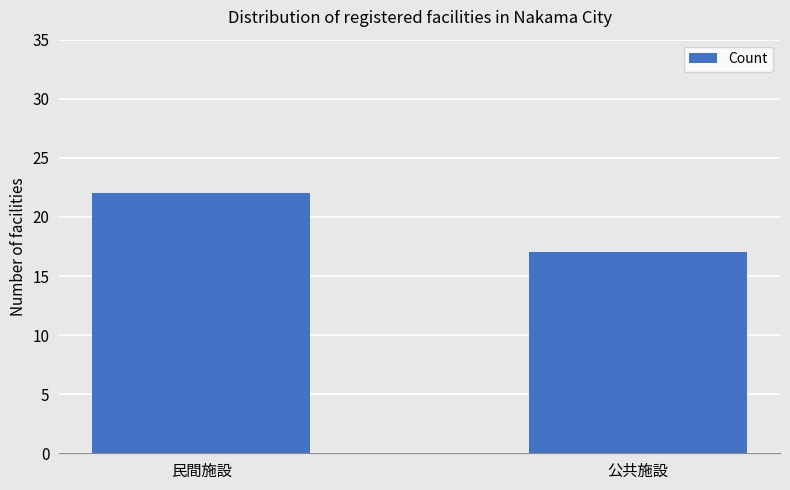

List the labels in order of value, largest first.

民間施設, 公共施設